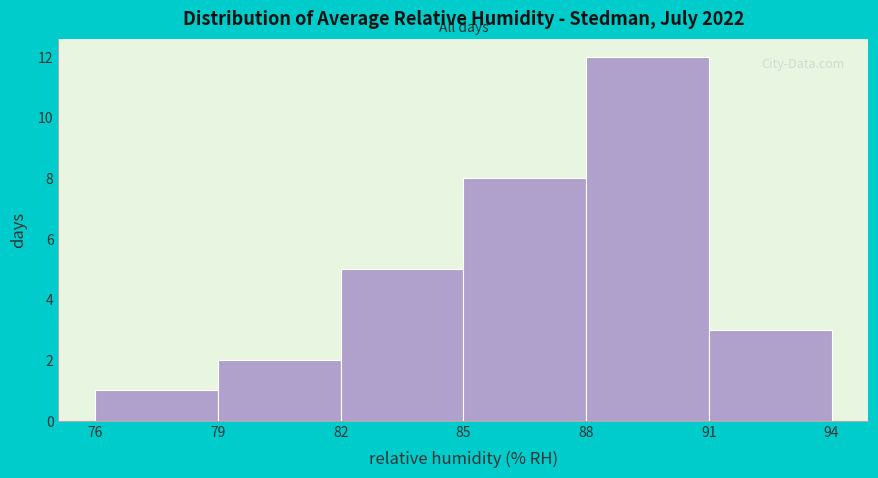

Reading left to right, list every bar in this chart as the range it spans on the x-axis followed by its height. The values are not printed on the chart, so give them approximately, as read against the axis.

76 to 79: 1
79 to 82: 2
82 to 85: 5
85 to 88: 8
88 to 91: 12
91 to 94: 3